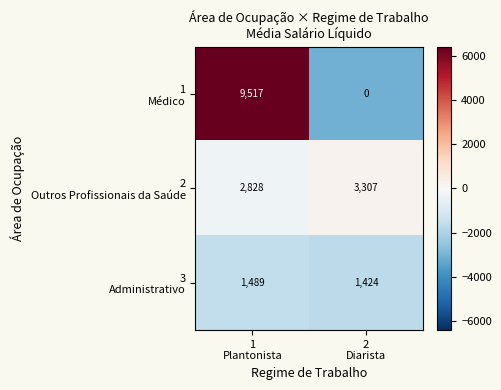

What is the maximum value shown in the chart?

9517